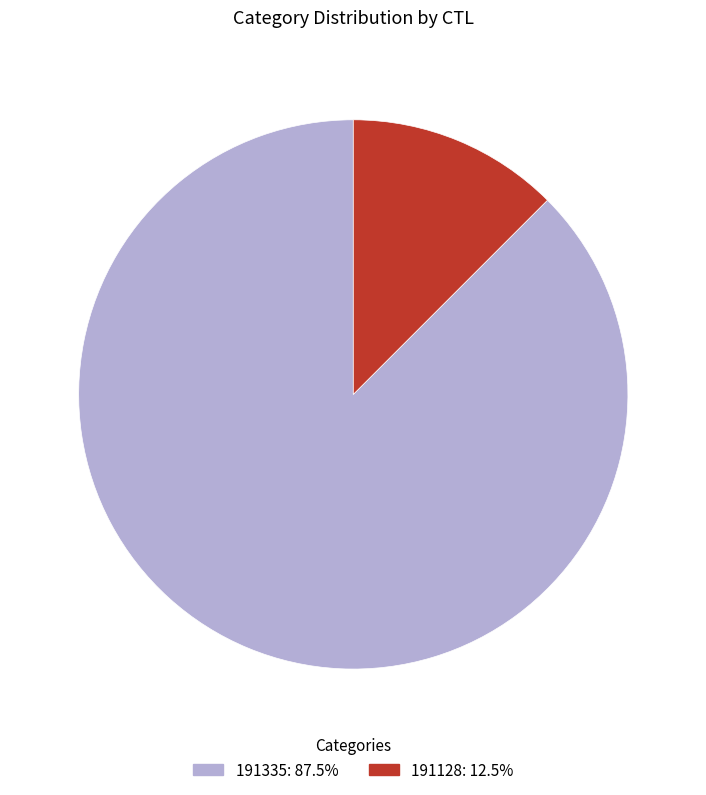

Rank the categories by value from highest to lowest.

191335, 191128